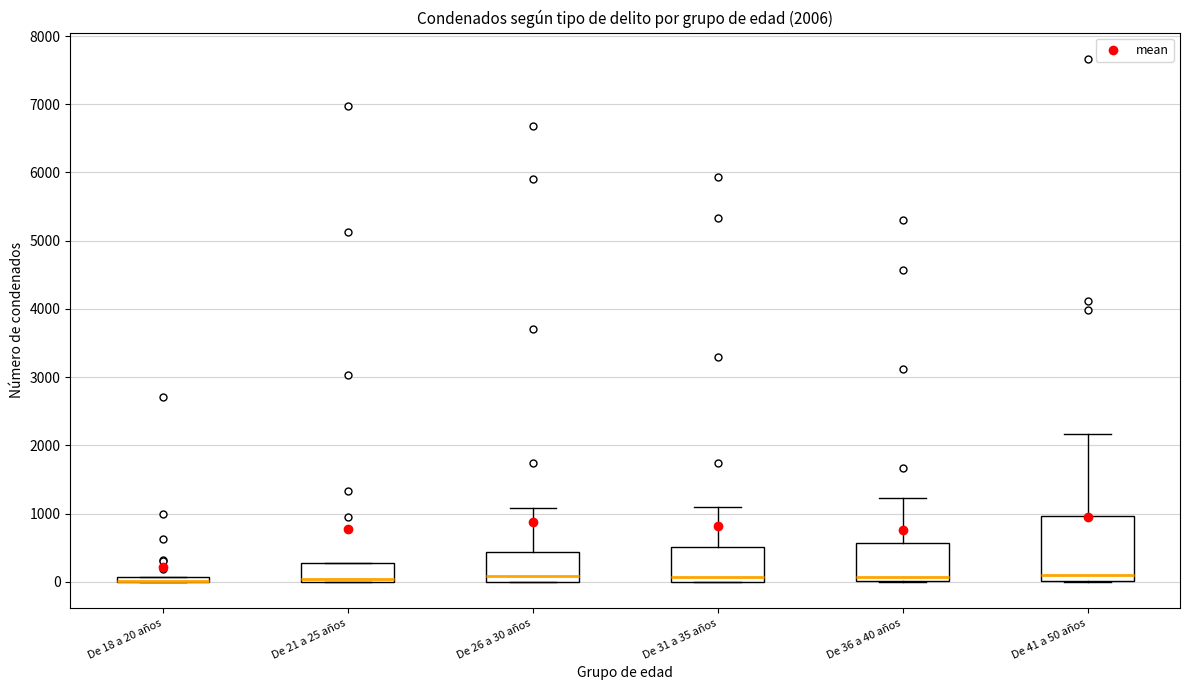

Which box is the tallest, from its lower edge to its upper edge?

De 41 a 50 años